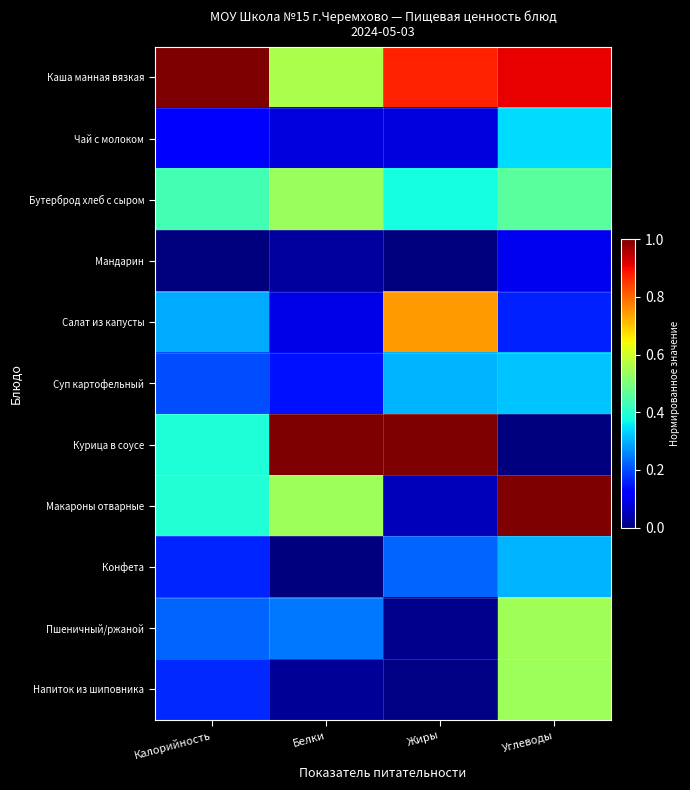

What is the spread (max minus min) of values at Углеводы?

1.0